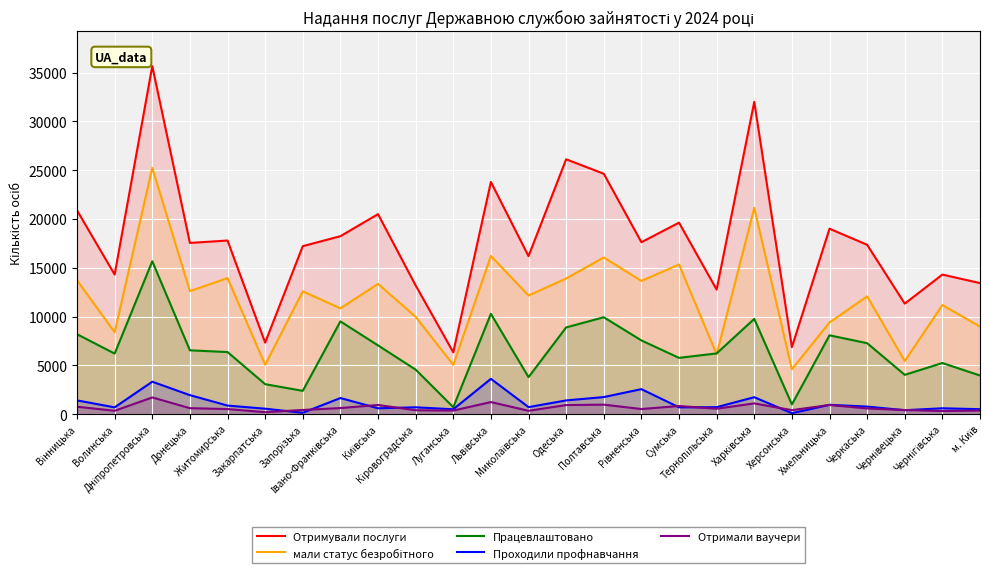

Reading left to right, extract all data points from this chart.

Отримували послуги: Вінницька=20880	Волинська=14303	Дніпропетровська=35671	Донецька=17548	Житомирська=17793	Закарпатська=7328	Запорізька=17215	Івано-Франківська=18238	Київська=20496	Кіровоградська=13192	Луганська=6338	Львівська=23798	Миколаївська=16193	Одеська=26119	Полтавська=24636	Рівненська=17619	Сумська=19625	Тернопільська=12763	Харківська=32010	Херсонська=6868	Хмельницька=19006	Черкаська=17355	Чернівецька=11326	Чернігівська=14303	м. Київ=13431
мали статус безробітного: Вінницька=13718	Волинська=8392	Дніпропетровська=25244	Донецька=12611	Житомирська=13946	Закарпатська=5062	Запорізька=12585	Івано-Франківська=10842	Київська=13354	Кіровоградська=9975	Луганська=5052	Львівська=16211	Миколаївська=12159	Одеська=13899	Полтавська=16060	Рівненська=13651	Сумська=15338	Тернопільська=6121	Харківська=21139	Херсонська=4597	Хмельницька=9400	Черкаська=12069	Чернівецька=5444	Чернігівська=11181	м. Київ=8974
Працевлаштовано: Вінницька=8192	Волинська=6205	Дніпропетровська=15666	Донецька=6541	Житомирська=6364	Закарпатська=3071	Запорізька=2389	Івано-Франківська=9505	Київська=7046	Кіровоградська=4564	Луганська=710	Львівська=10281	Миколаївська=3793	Одеська=8886	Полтавська=9932	Рівненська=7555	Сумська=5768	Тернопільська=6223	Харківська=9762	Херсонська=995	Хмельницька=8079	Черкаська=7273	Чернівецька=4028	Чернігівська=5239	м. Київ=3961
Проходили профнавчання: Вінницька=1409	Волинська=697	Дніпропетровська=3324	Донецька=1948	Житомирська=879	Закарпатська=559	Запорізька=140	Івано-Франківська=1651	Київська=600	Кіровоградська=702	Луганська=500	Львівська=3619	Миколаївська=720	Одеська=1407	Полтавська=1751	Рівненська=2562	Сумська=699	Тернопільська=714	Харківська=1737	Херсонська=95	Хмельницька=956	Черкаська=776	Чернівецька=404	Чернігівська=601	м. Київ=507
Отримали ваучери: Вінницька=761	Волинська=344	Дніпропетровська=1713	Донецька=613	Житомирська=521	Закарпатська=202	Запорізька=426	Івано-Франківська=625	Київська=939	Кіровоградська=399	Луганська=366	Львівська=1238	Миколаївська=345	Одеська=933	Полтавська=974	Рівненська=525	Сумська=834	Тернопільська=555	Харківська=1103	Херсонська=409	Хмельницька=940	Черкаська=584	Чернівецька=423	Чернігівська=315	м. Київ=367